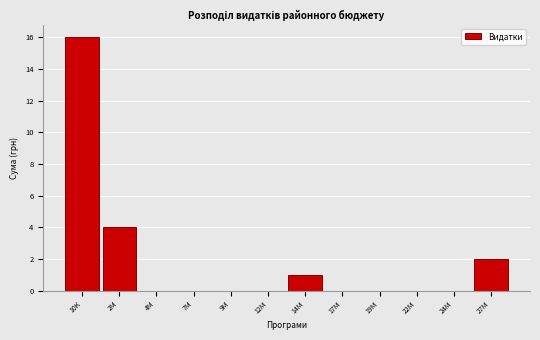

Reading left to right, transcribe all the data shown in this chart.

10K=16	2M=4	4M=0	7M=0	9M=0	12M=0	14M=1	17M=0	19M=0	22M=0	24M=0	27M=2